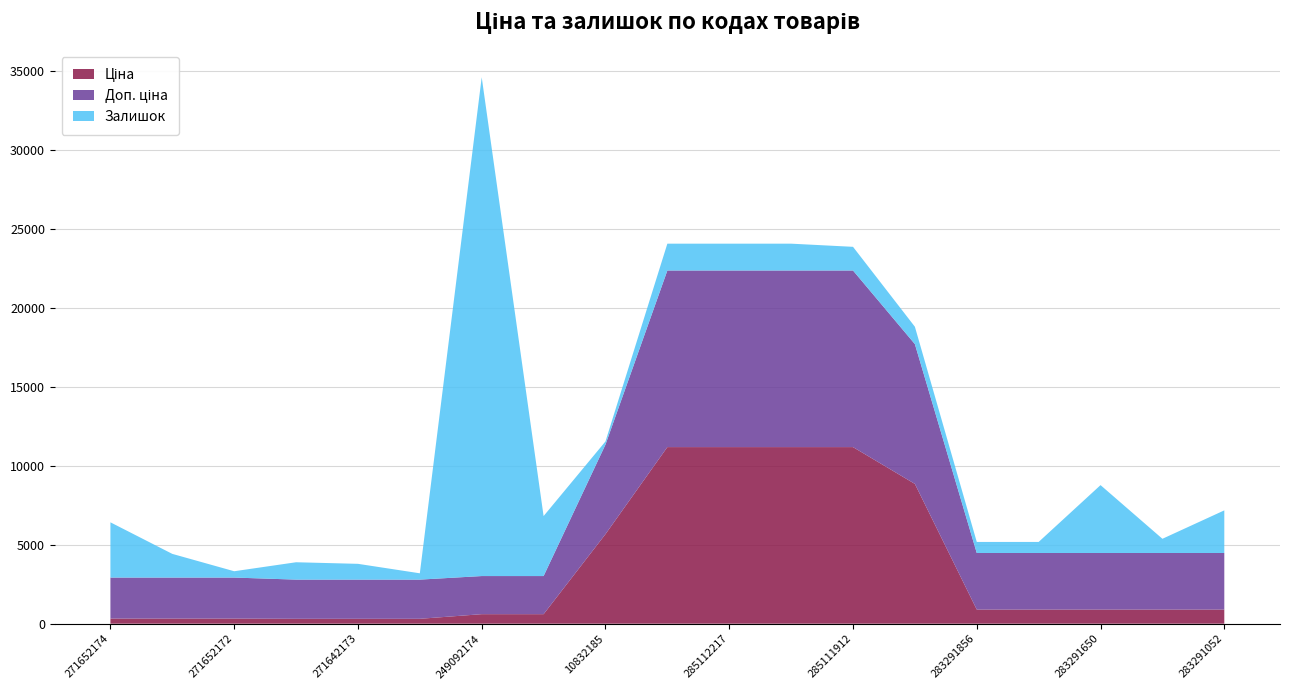

At which category is the sum across all series the highest?

249092174